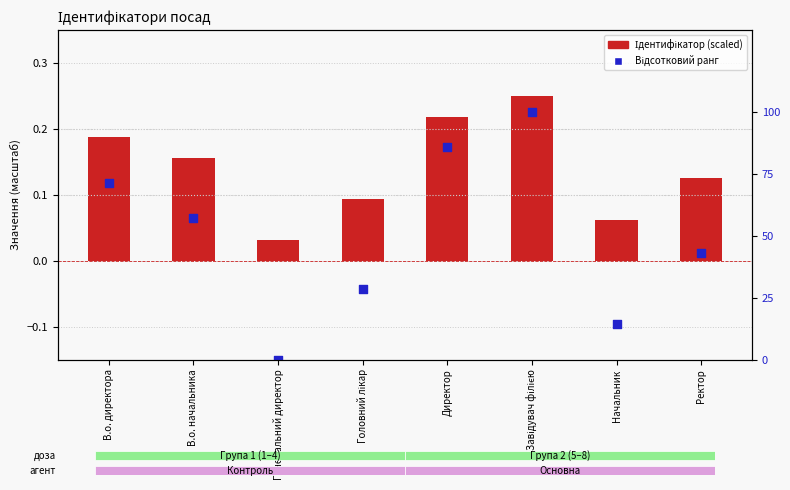

Is the value of Ідентифікатор (scaled) at Завідувач філією greater than the value of Відсотковий ранг at Начальник?

No